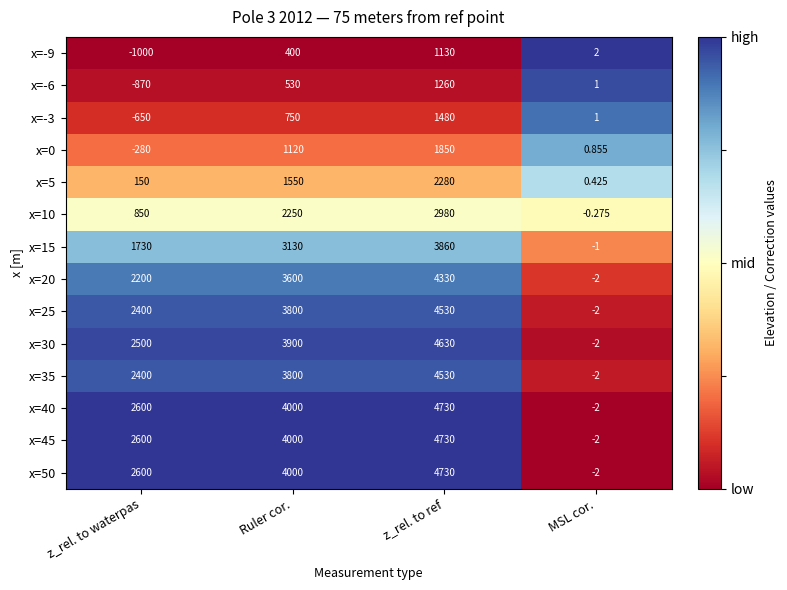

Which category has the highest value in the x=25 series?

z_rel. to ref